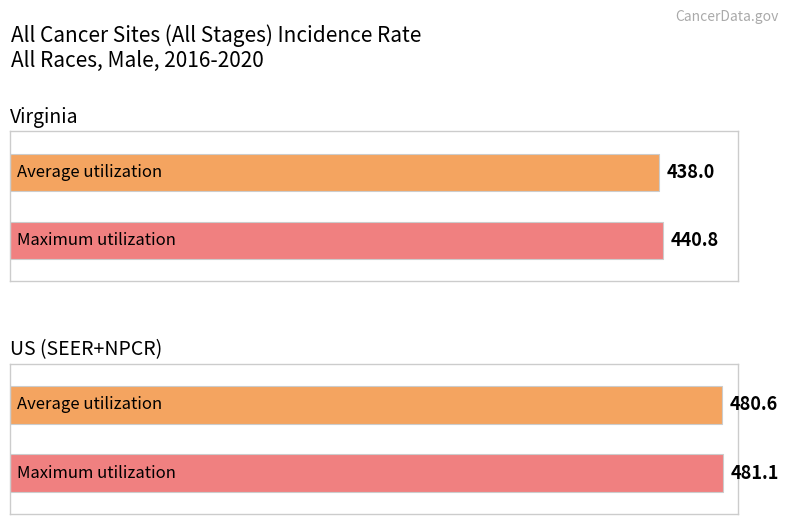

Is the value of Age-Adjusted Incidence Rate at Virginia greater than the value of Upper 95% CI at US (SEER+NPCR)?

No